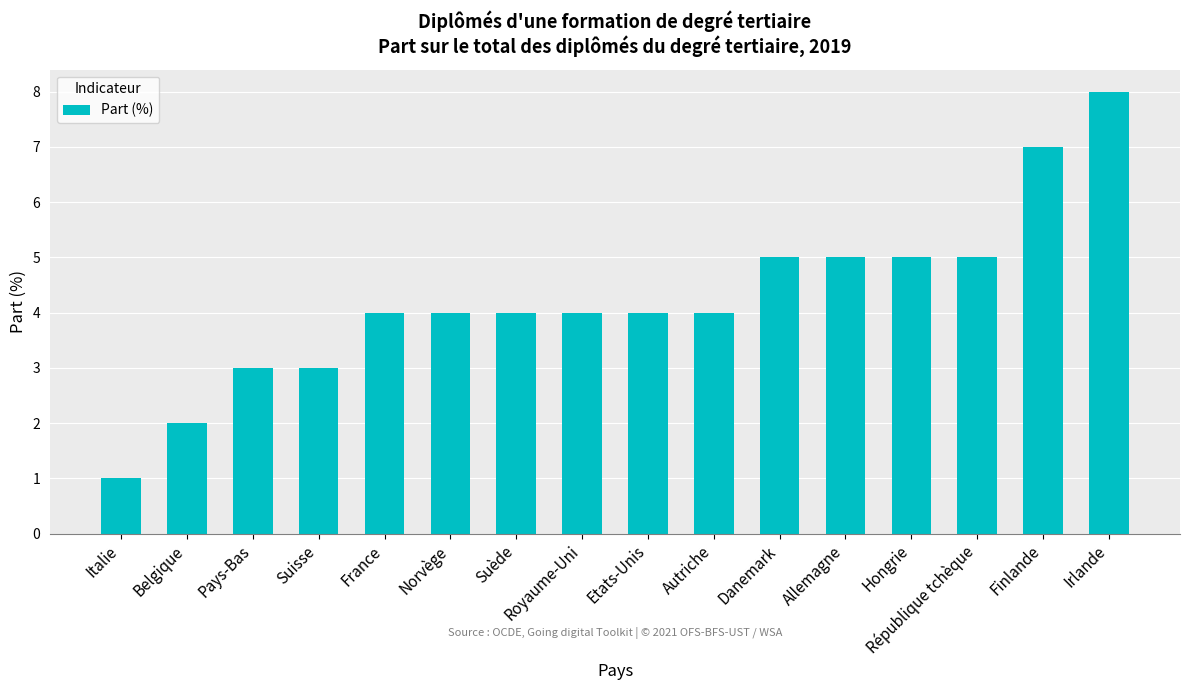

How many bars are there in total?

16